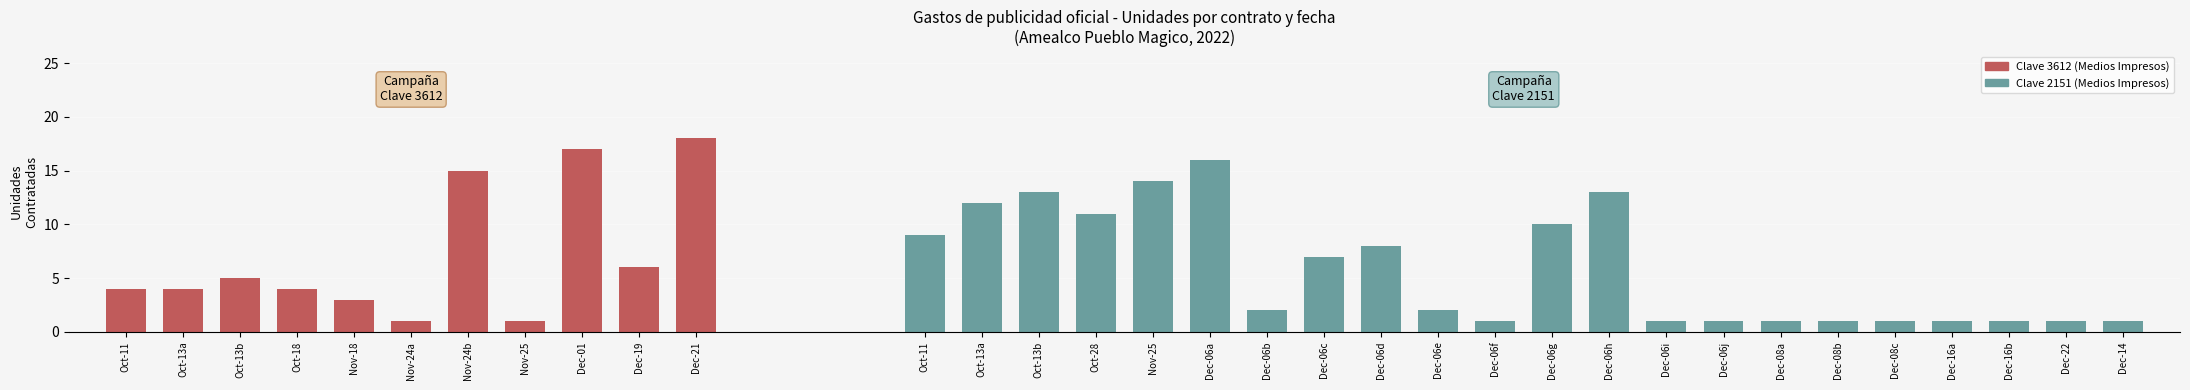

What is the minimum value shown in the chart?

1